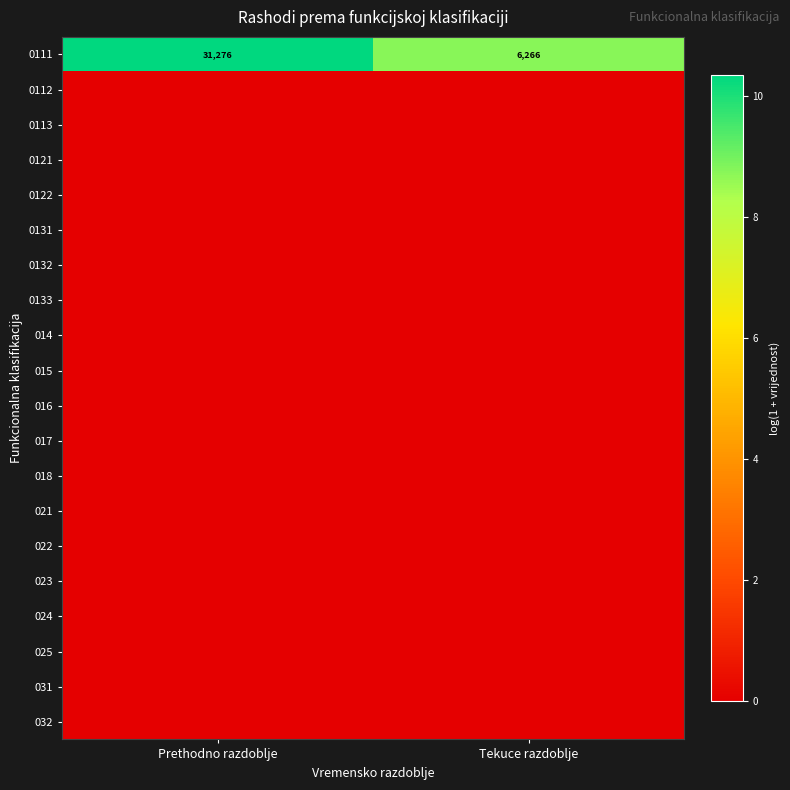

Is the value of 0131 at Tekuce razdoblje greater than the value of 024 at Tekuce razdoblje?

No